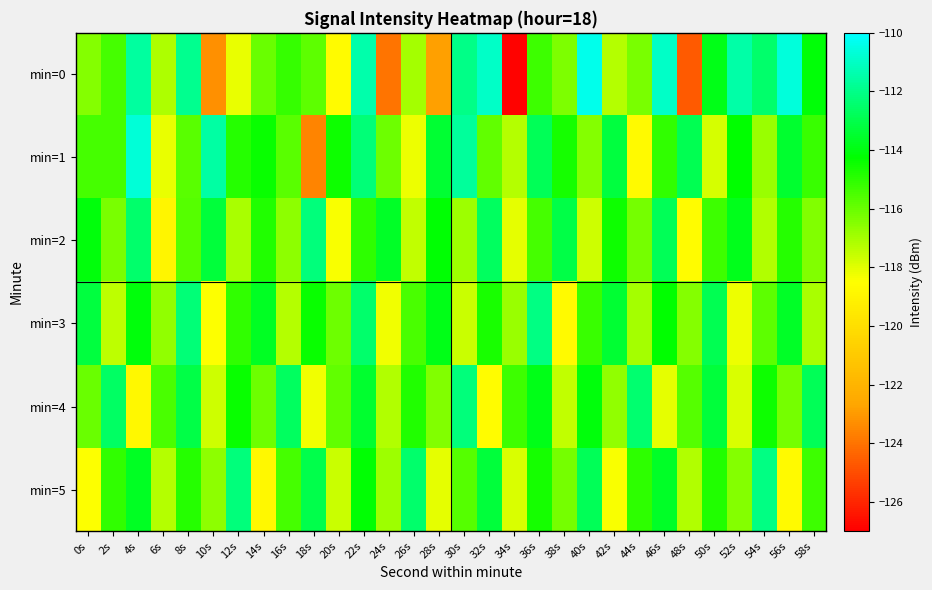

Reading right to left, transcribe all the data shown in this chart.

min=0: 58s=-114.1	56s=-110.6	54s=-112.5	52s=-111.5	50s=-113.9	48s=-124.6	46s=-111.0	44s=-116.3	42s=-117.3	40s=-110.4	38s=-116.3	36s=-115.3	34s=-126.9	32s=-111.0	30s=-112.0	28s=-122.9	26s=-117.0	24s=-124.0	22s=-111.4	20s=-118.6	18s=-115.8	16s=-115.1	14s=-116.0	12s=-118.1	10s=-123.2	8s=-111.9	6s=-117.1	4s=-111.6	2s=-115.4	0s=-116.5
min=1: 58s=-115.2	56s=-113.5	54s=-116.8	52s=-114.3	50s=-117.8	48s=-112.9	46s=-115.1	44s=-118.7	42s=-113.2	40s=-116.5	38s=-114.6	36s=-112.8	34s=-117.3	32s=-115.9	30s=-111.7	28s=-113.4	26s=-118.2	24s=-116.1	22s=-112.3	20s=-114.5	18s=-123.6	16s=-115.7	14s=-114.4	12s=-114.9	10s=-111.6	8s=-115.7	6s=-118.1	4s=-110.7	2s=-115.4	0s=-115.4
min=2: 58s=-116.4	56s=-114.9	54s=-117.2	52s=-113.8	50s=-115.3	48s=-118.6	46s=-112.8	44s=-116.2	42s=-114.5	40s=-117.7	38s=-113.1	36s=-115.4	34s=-118.1	32s=-112.7	30s=-116.9	28s=-114.2	26s=-117.5	24s=-113.6	22s=-115.0	20s=-118.4	18s=-112.2	16s=-116.6	14s=-114.8	12s=-117.1	10s=-113.3	8s=-115.7	6s=-118.9	4s=-112.5	2s=-116.3	0s=-114.1
min=3: 58s=-117.1	56s=-113.6	54s=-115.8	52s=-118.2	50s=-112.9	48s=-116.5	46s=-114.3	44s=-117.0	42s=-113.4	40s=-115.2	38s=-118.7	36s=-112.1	34s=-116.8	32s=-114.7	30s=-117.6	28s=-113.9	26s=-115.5	24s=-118.3	22s=-112.5	20s=-116.1	18s=-114.4	16s=-117.3	14s=-113.7	12s=-115.1	10s=-118.5	8s=-112.3	6s=-116.7	4s=-114.1	2s=-117.4	0s=-113.2
min=4: 58s=-112.8	56s=-116.2	54s=-114.5	52s=-117.9	50s=-113.3	48s=-115.7	46s=-118.1	44s=-112.4	42s=-116.7	40s=-114.1	38s=-117.5	36s=-113.9	34s=-115.3	32s=-118.6	30s=-112.2	28s=-116.4	26s=-114.8	24s=-117.2	22s=-113.5	20s=-115.9	18s=-118.3	16s=-112.7	14s=-116.1	12s=-114.4	10s=-117.7	8s=-113.1	6s=-115.5	4s=-118.8	2s=-112.6	0s=-116.0
min=5: 58s=-115.3	56s=-118.7	54s=-112.1	52s=-116.5	50s=-114.8	48s=-117.2	46s=-113.6	44s=-115.0	42s=-118.4	40s=-112.8	38s=-116.2	36s=-114.6	34s=-117.9	32s=-113.3	30s=-115.7	28s=-118.1	26s=-112.5	24s=-116.9	22s=-114.2	20s=-117.6	18s=-113.0	16s=-115.4	14s=-118.8	12s=-112.2	10s=-116.6	8s=-114.9	6s=-117.3	4s=-113.7	2s=-115.1	0s=-118.5